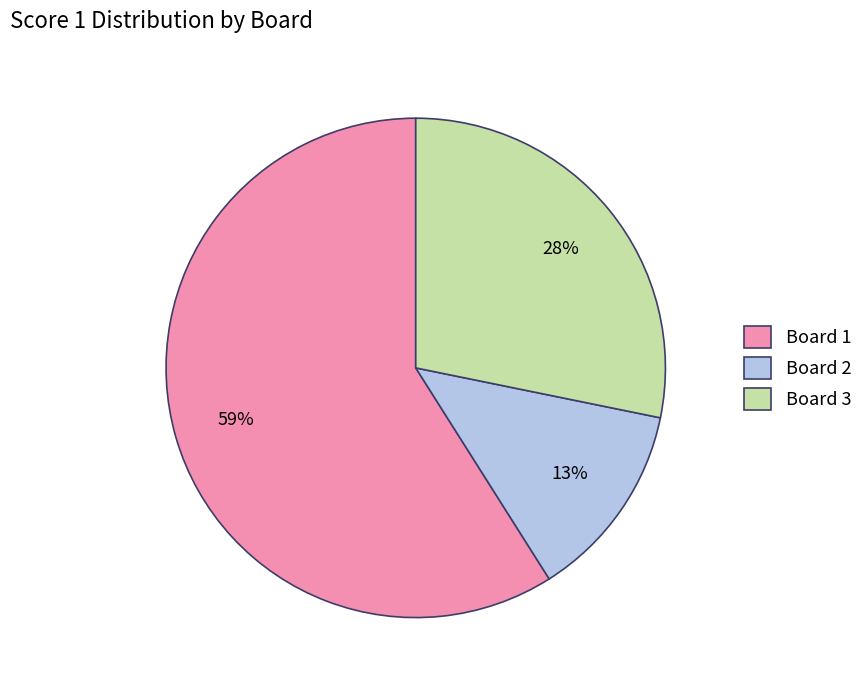

Is there any slice that represents more than half of the pie?

Yes